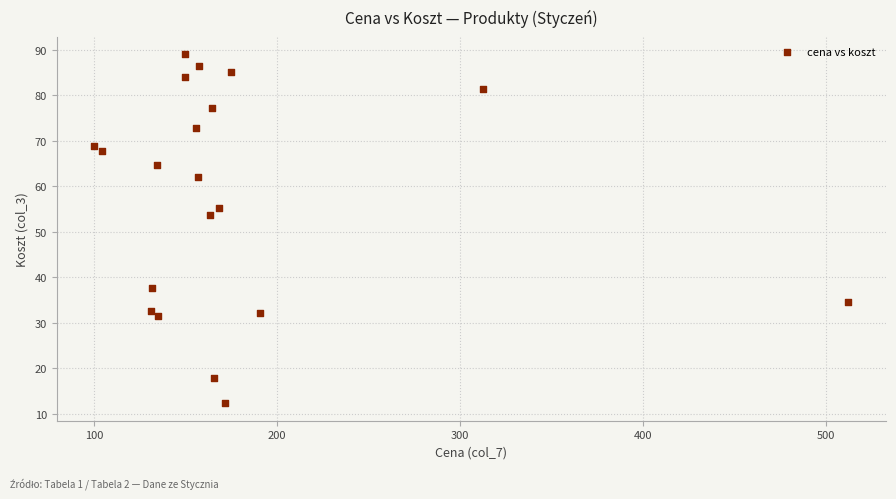

What Y value in the scatter plot is closest to 50?

53.6